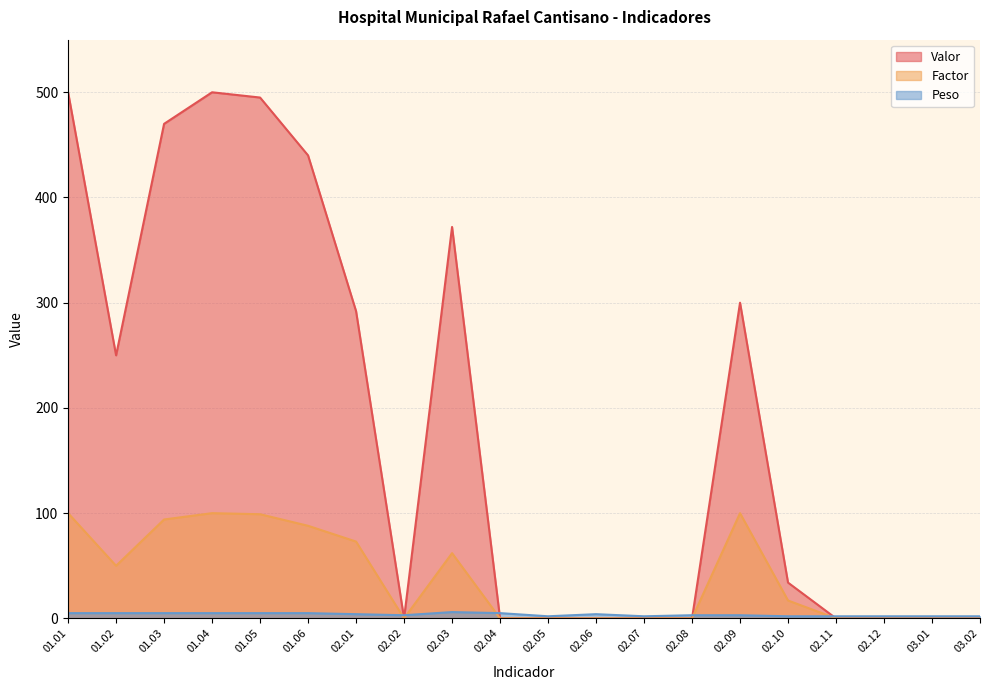

True or false: Factor has more than 1 interior local peaks.

True